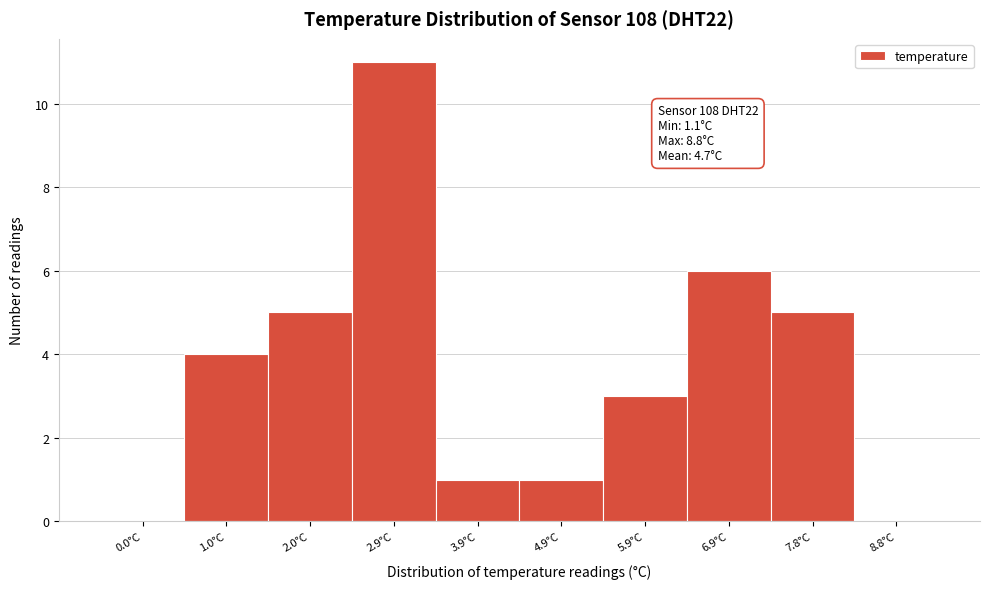

Reading right to left, transcribe all the data shown in this chart.

8.8°C=0	7.8°C=5	6.9°C=6	5.9°C=3	4.9°C=1	3.9°C=1	2.9°C=11	2.0°C=5	1.0°C=4	0.0°C=0